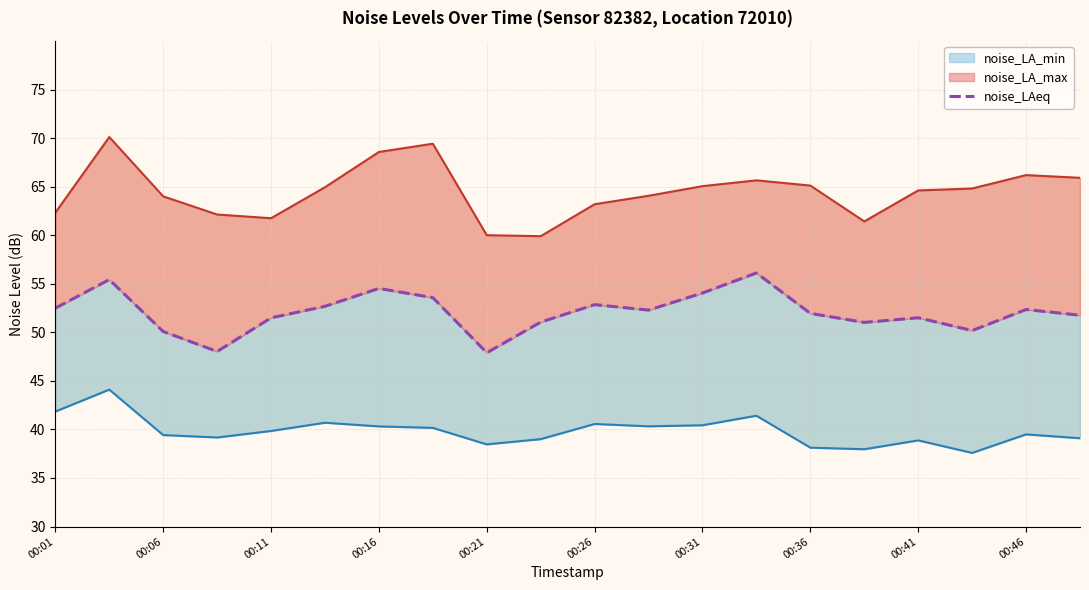

Is the value of noise_LA_min at 16 greater than the value of noise_LA_max at 00:26?

No